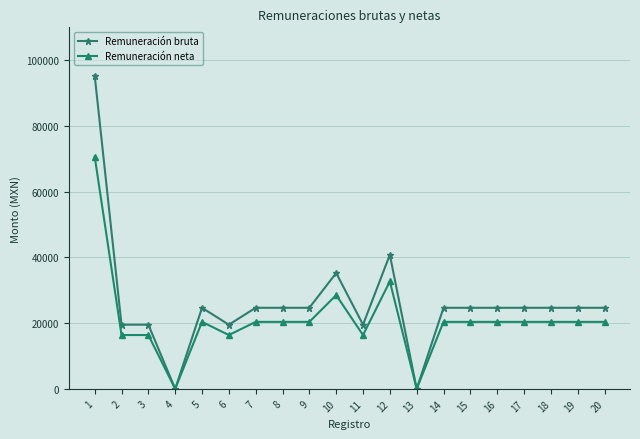

How many values in the Remuneración neta series exceed 20384?

14